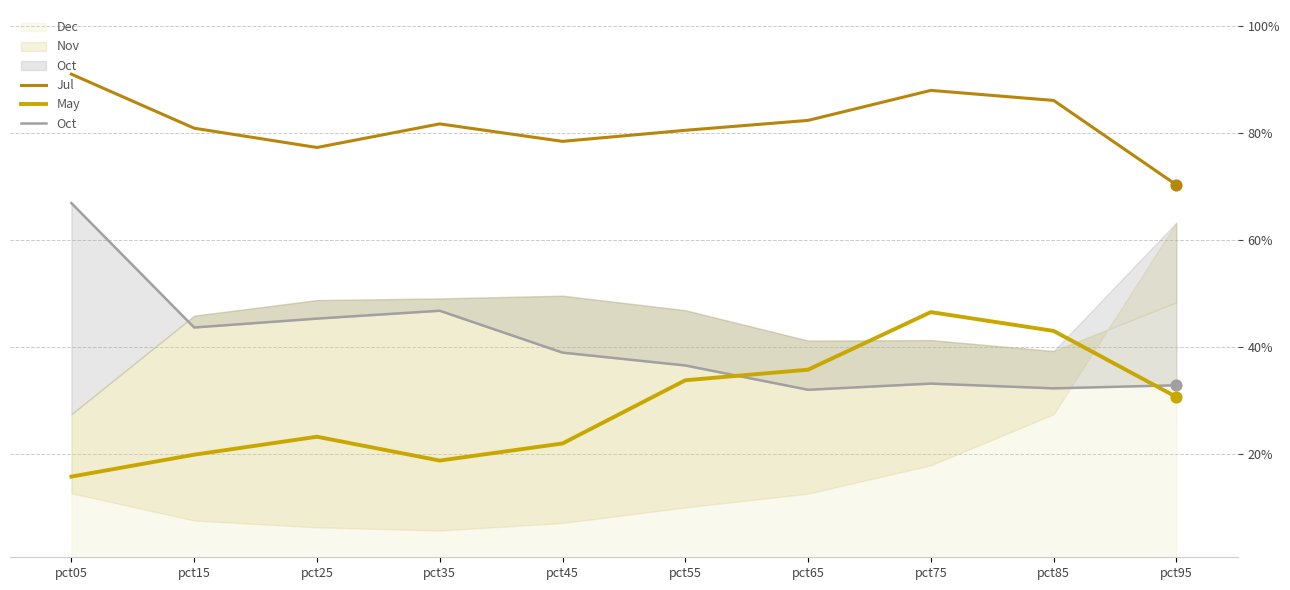

At how many categories does at least one series exceed 0?

10